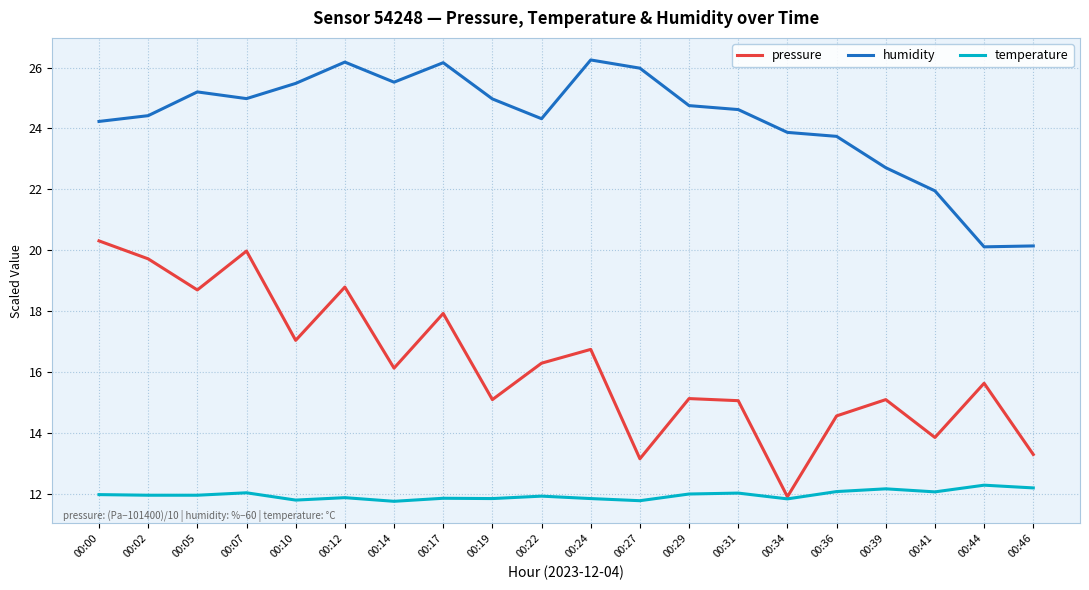

Rank the series by their maximum value, from highest to lowest.

humidity, pressure, temperature